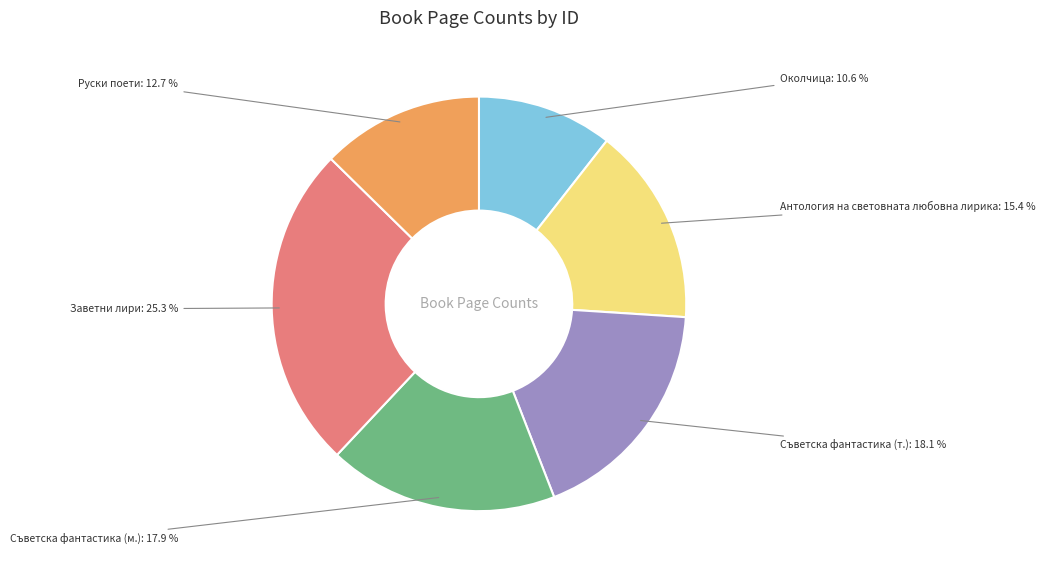

Is the sum of Заветни лири and Съветска фантастика (т.) greater than half?

No